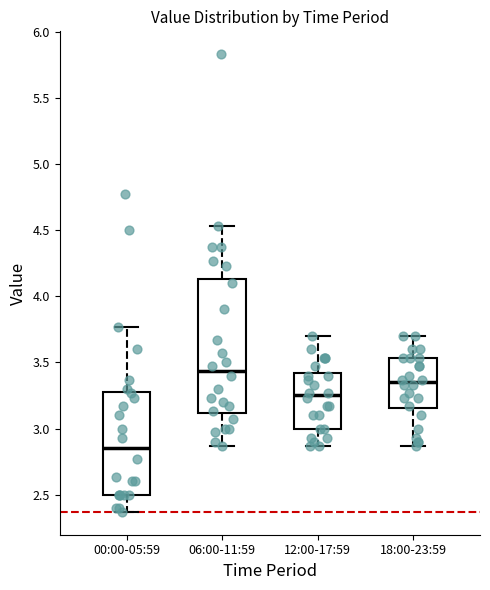

Reading left to right, transcribe this box plot: for each box, give where its median line is, the range the box spans, and where its two whiskers end, as read against the y-axis. The values are not printed on the chart, so give them approximately, as read against the axis.

00:00-05:59: median 2.85, box 2.50 to 3.30, whiskers 2.35 to 3.75
06:00-11:59: median 3.45, box 3.10 to 4.15, whiskers 2.85 to 4.55
12:00-17:59: median 3.25, box 3.00 to 3.40, whiskers 2.85 to 3.70
18:00-23:59: median 3.35, box 3.15 to 3.55, whiskers 2.85 to 3.70